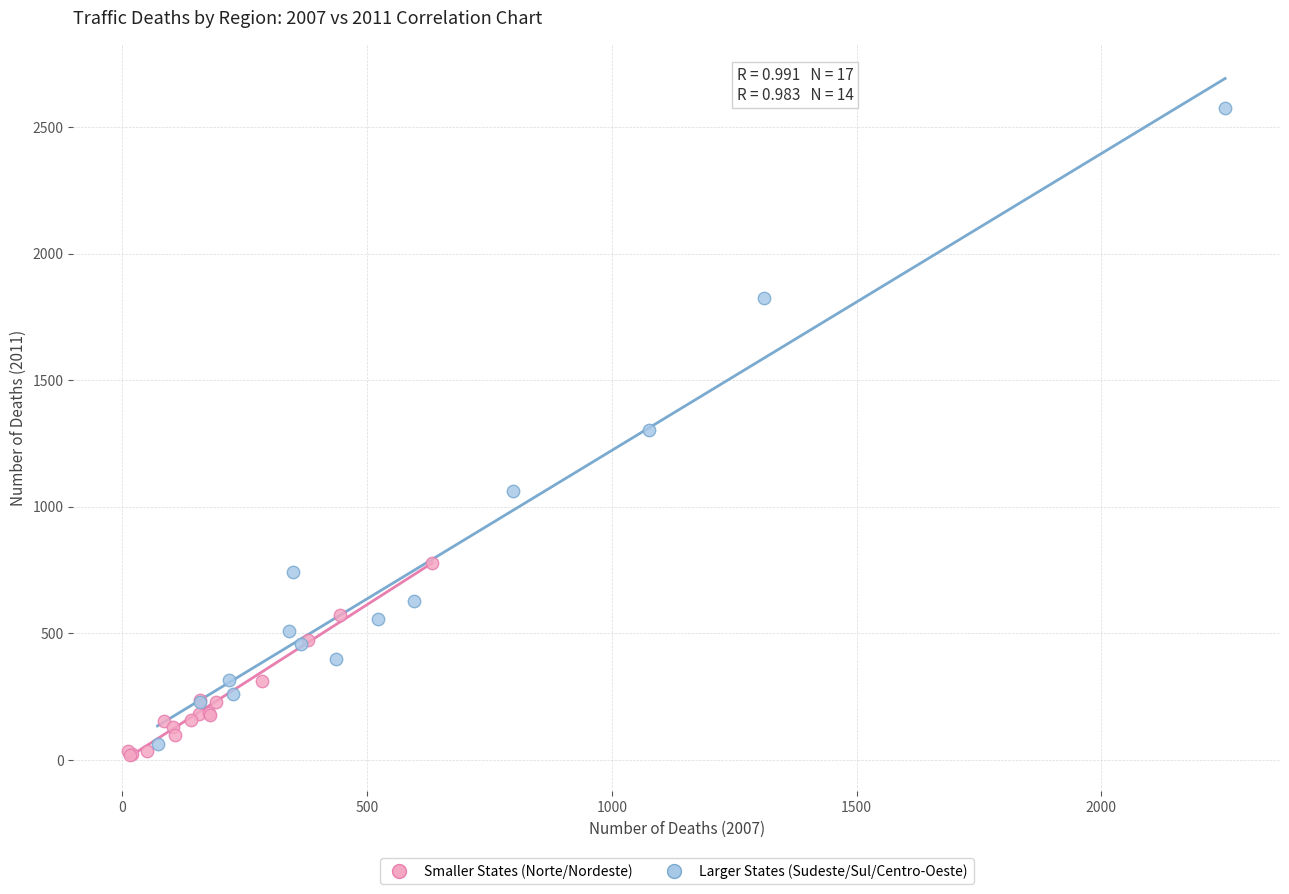

Which series has the largest Y range (max minus min)?

Larger States (Sudeste/Sul/Centro-Oeste)